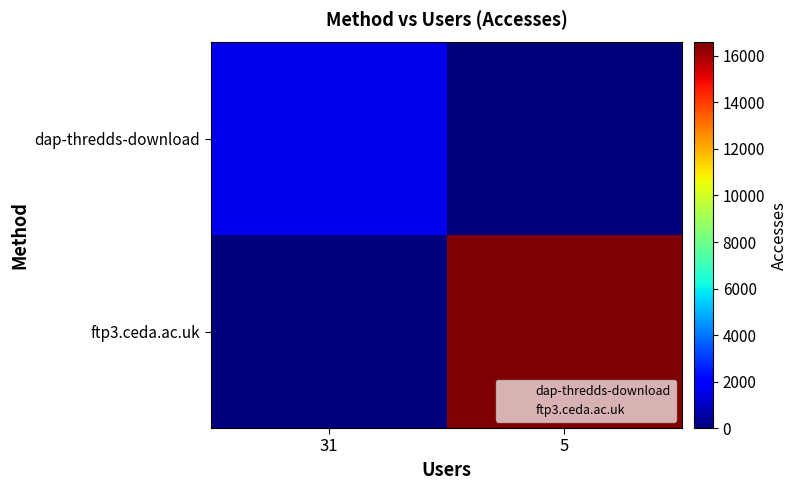

Reading left to right, extract all data points from this chart.

dap-thredds-download: 31=1561	5=0
ftp3.ceda.ac.uk: 31=0	5=16580